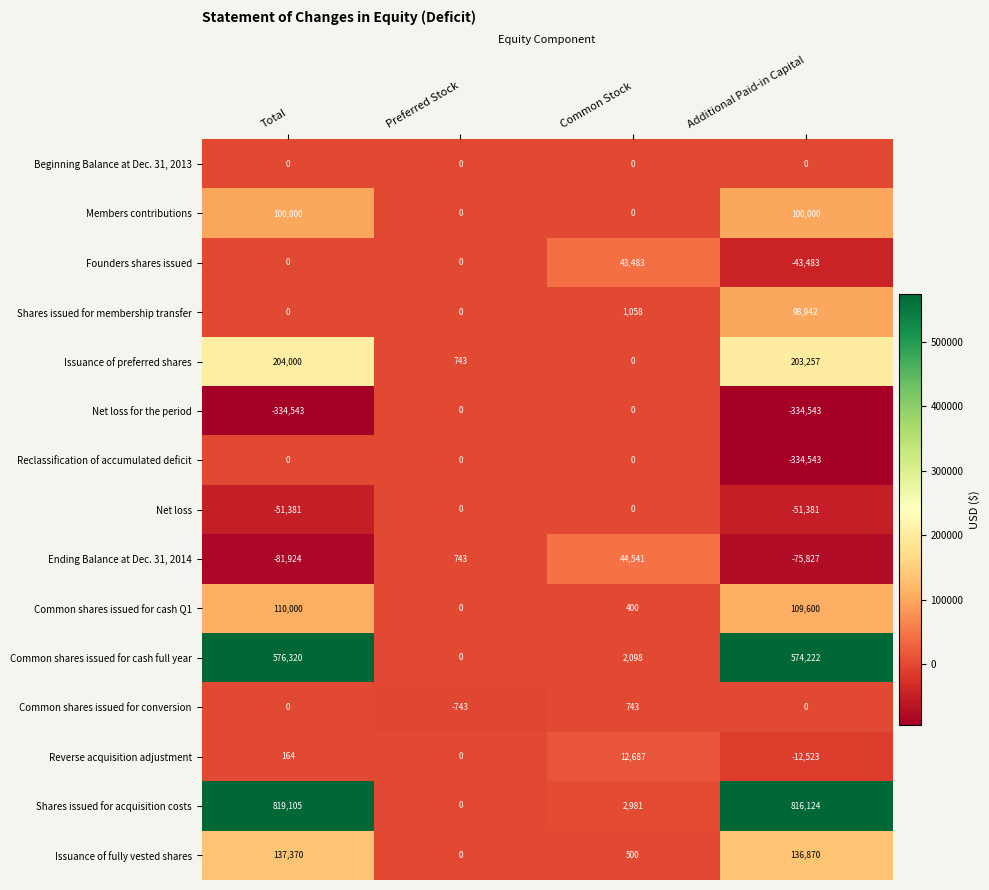

How many Founders shares issued values are between 0 and 43483?

3